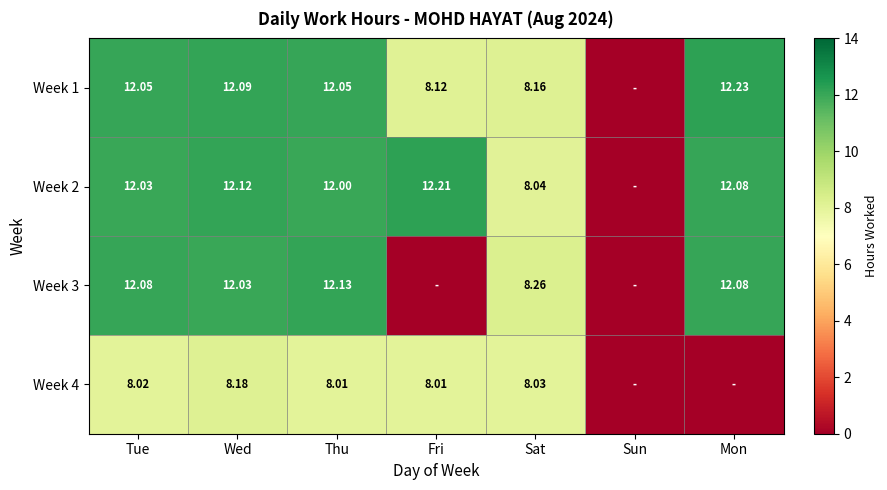

What is the approximate value of Week 4 at Wed?

8.2